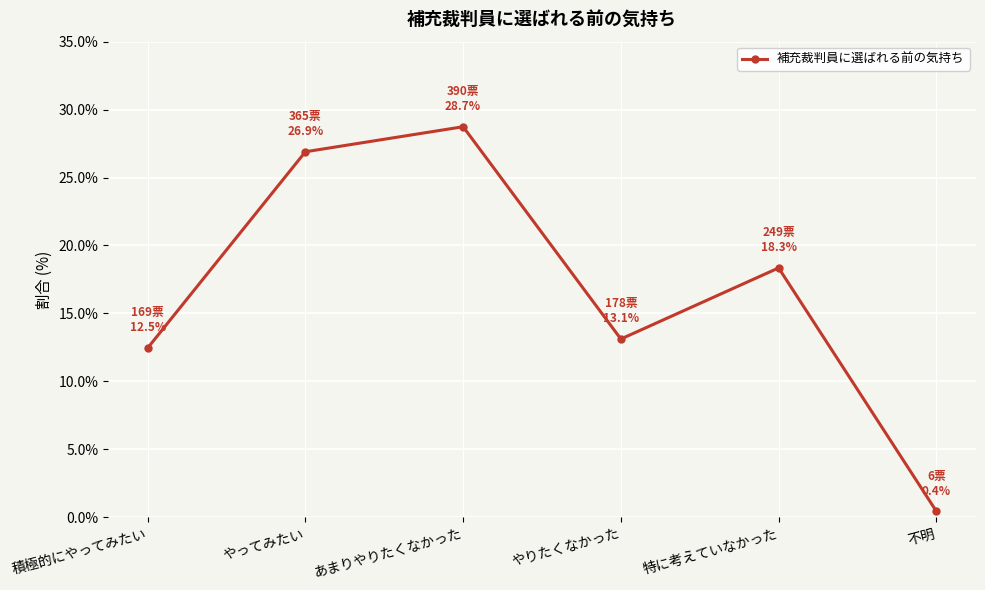

What is the approximate value at 不明?

0.4